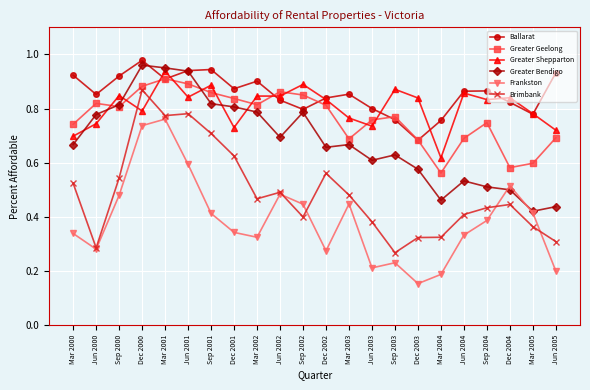

True or false: Frankston and Greater Shepparton intersect in this chart.

False